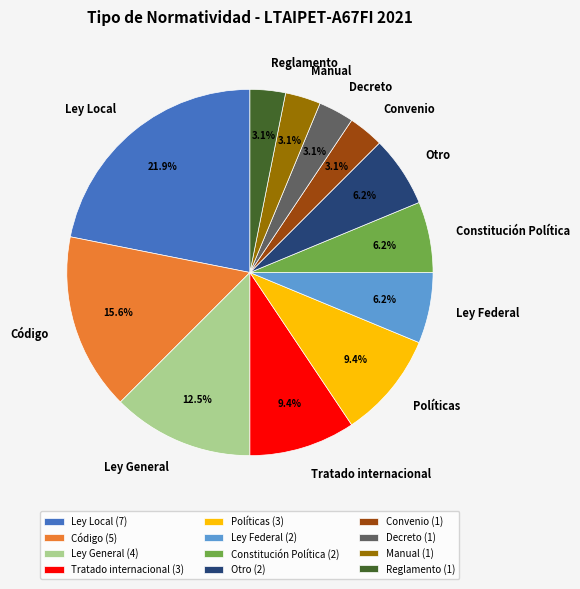

Which has a higher value, Políticas or Ley General?

Ley General